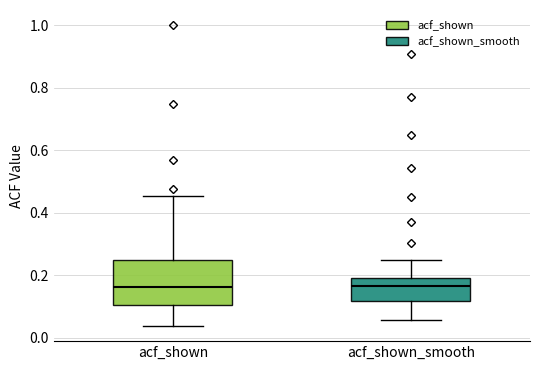

Reading left to right, transcribe this box plot: for each box, give where its median line is, the range the box spans, and where its two whiskers end, as read against the y-axis. The values are not printed on the chart, so give them approximately, as read against the axis.

acf_shown: median 0.16, box 0.10 to 0.24, whiskers 0.04 to 0.46
acf_shown_smooth: median 0.16, box 0.12 to 0.20, whiskers 0.06 to 0.24